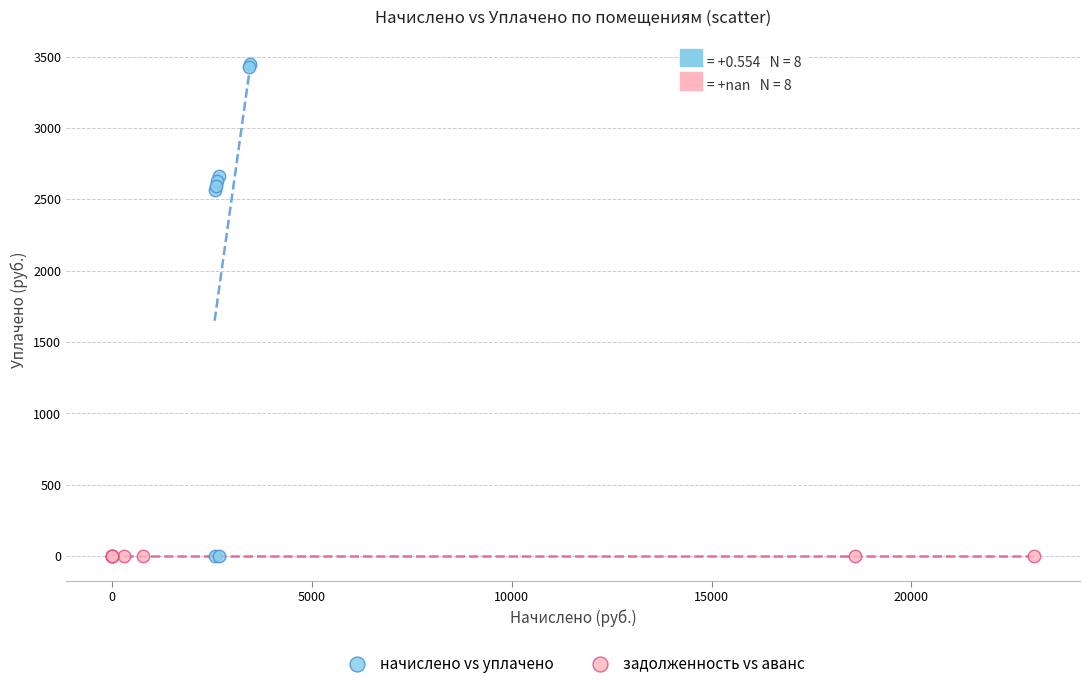

Which series has the widest spread of Y values?

начислено vs уплачено